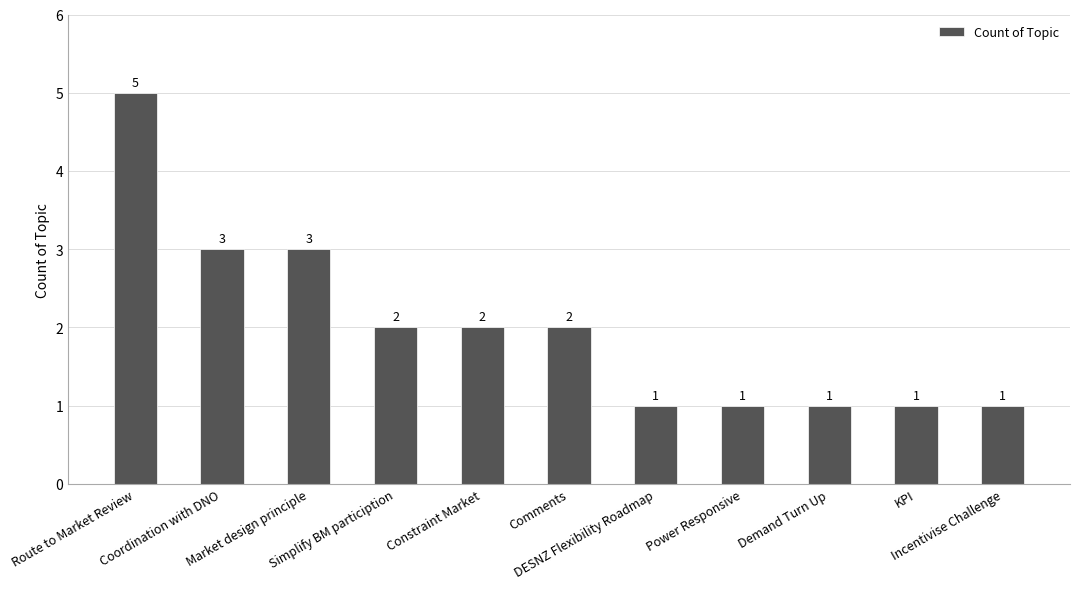

True or false: the data shows 1 at Demand Turn Up.

True